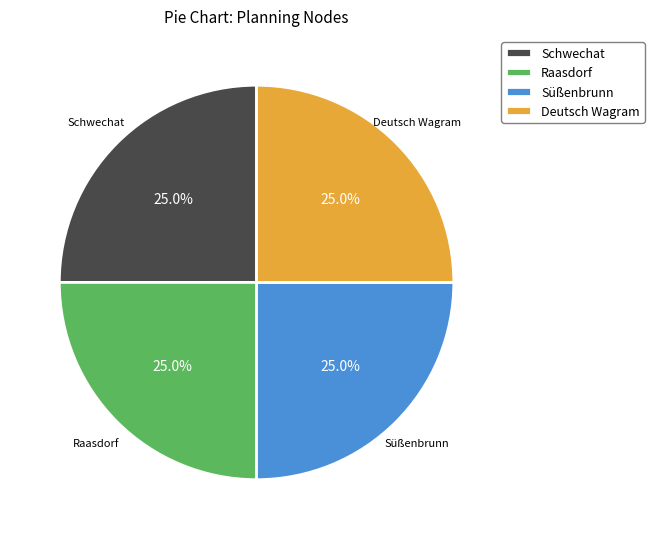

What is the ratio of the value at Raasdorf to the value at Deutsch Wagram?

1.0